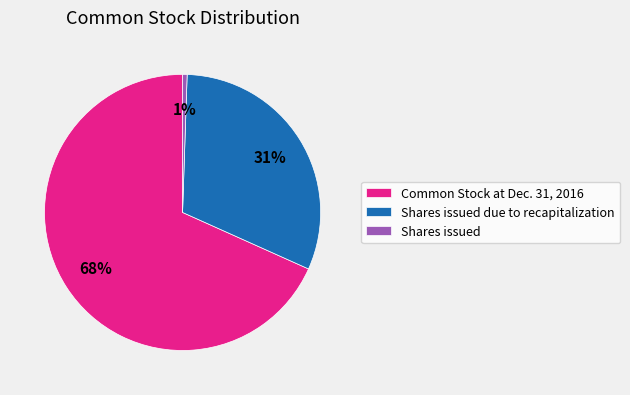

Does any single category account for the majority?

Yes